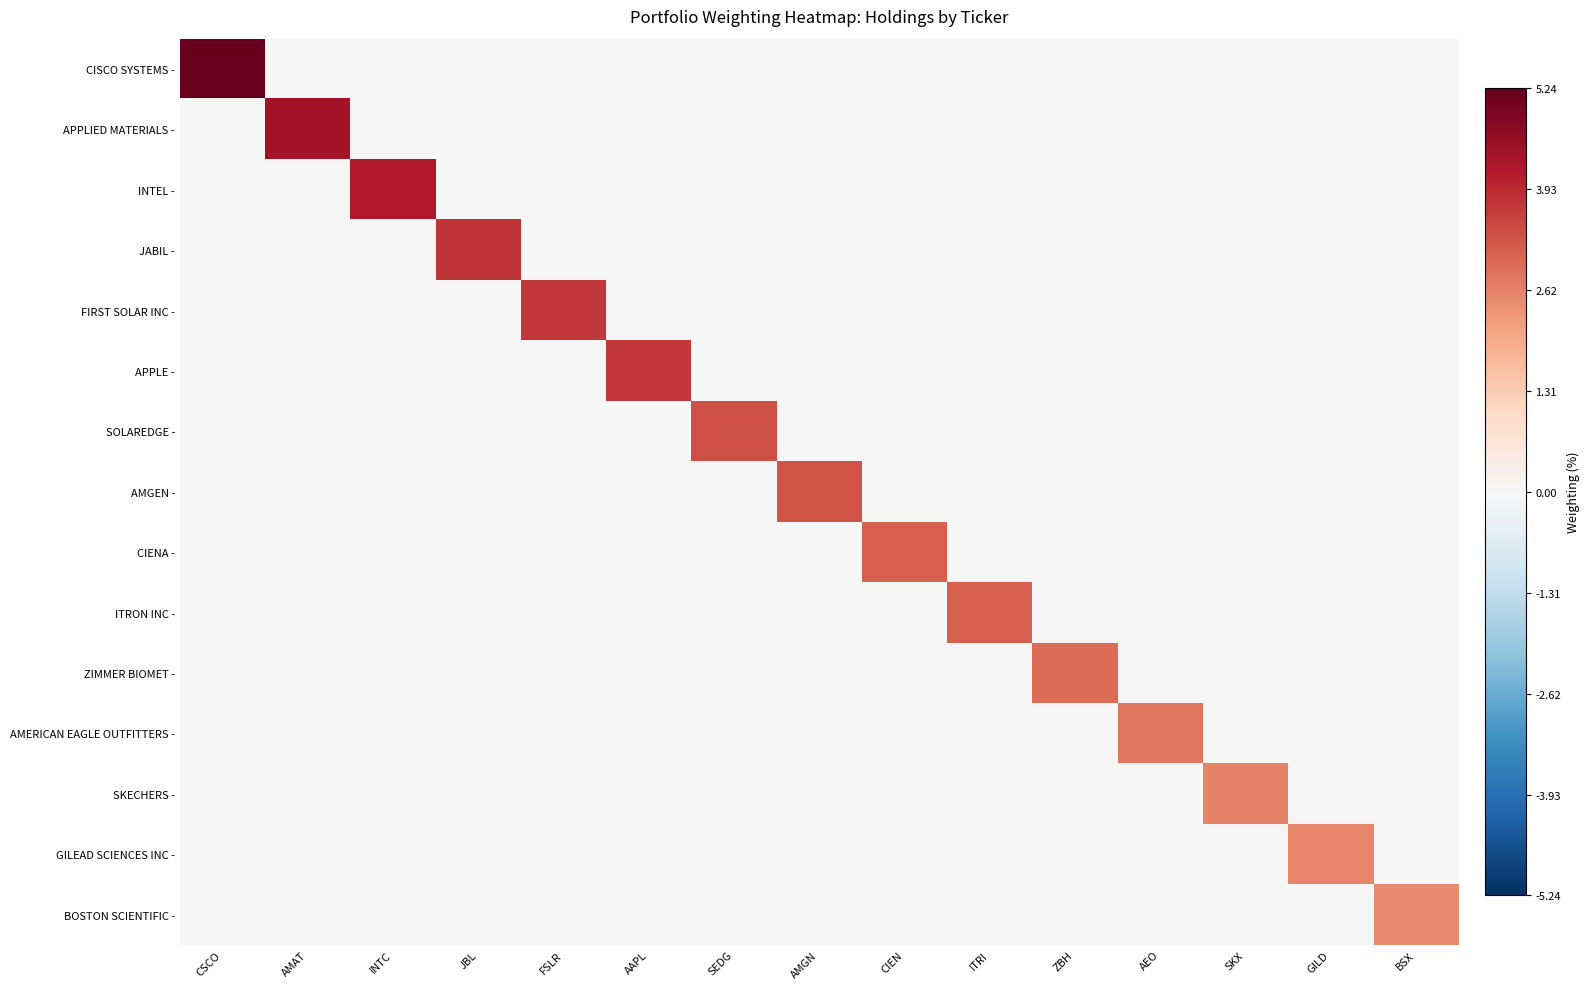

Reading left to right, what are all the values shown in this chart?

CISCO SYSTEMS -: CSCO=5.2	AMAT=0.0	INTC=0.0	JBL=0.0	FSLR=0.0	AAPL=0.0	SEDG=0.0	AMGN=0.0	CIEN=0.0	ITRI=0.0	ZBH=0.0	AEO=0.0	SKX=0.0	GILD=0.0	BSX=0.0
APPLIED MATERIALS -: CSCO=0.0	AMAT=4.4	INTC=0.0	JBL=0.0	FSLR=0.0	AAPL=0.0	SEDG=0.0	AMGN=0.0	CIEN=0.0	ITRI=0.0	ZBH=0.0	AEO=0.0	SKX=0.0	GILD=0.0	BSX=0.0
INTEL -: CSCO=0.0	AMAT=0.0	INTC=4.2	JBL=0.0	FSLR=0.0	AAPL=0.0	SEDG=0.0	AMGN=0.0	CIEN=0.0	ITRI=0.0	ZBH=0.0	AEO=0.0	SKX=0.0	GILD=0.0	BSX=0.0
JABIL -: CSCO=0.0	AMAT=0.0	INTC=0.0	JBL=3.8	FSLR=0.0	AAPL=0.0	SEDG=0.0	AMGN=0.0	CIEN=0.0	ITRI=0.0	ZBH=0.0	AEO=0.0	SKX=0.0	GILD=0.0	BSX=0.0
FIRST SOLAR INC -: CSCO=0.0	AMAT=0.0	INTC=0.0	JBL=0.0	FSLR=3.7	AAPL=0.0	SEDG=0.0	AMGN=0.0	CIEN=0.0	ITRI=0.0	ZBH=0.0	AEO=0.0	SKX=0.0	GILD=0.0	BSX=0.0
APPLE -: CSCO=0.0	AMAT=0.0	INTC=0.0	JBL=0.0	FSLR=0.0	AAPL=3.7	SEDG=0.0	AMGN=0.0	CIEN=0.0	ITRI=0.0	ZBH=0.0	AEO=0.0	SKX=0.0	GILD=0.0	BSX=0.0
SOLAREDGE -: CSCO=0.0	AMAT=0.0	INTC=0.0	JBL=0.0	FSLR=0.0	AAPL=0.0	SEDG=3.4	AMGN=0.0	CIEN=0.0	ITRI=0.0	ZBH=0.0	AEO=0.0	SKX=0.0	GILD=0.0	BSX=0.0
AMGEN -: CSCO=0.0	AMAT=0.0	INTC=0.0	JBL=0.0	FSLR=0.0	AAPL=0.0	SEDG=0.0	AMGN=3.3	CIEN=0.0	ITRI=0.0	ZBH=0.0	AEO=0.0	SKX=0.0	GILD=0.0	BSX=0.0
CIENA -: CSCO=0.0	AMAT=0.0	INTC=0.0	JBL=0.0	FSLR=0.0	AAPL=0.0	SEDG=0.0	AMGN=0.0	CIEN=3.1	ITRI=0.0	ZBH=0.0	AEO=0.0	SKX=0.0	GILD=0.0	BSX=0.0
ITRON INC -: CSCO=0.0	AMAT=0.0	INTC=0.0	JBL=0.0	FSLR=0.0	AAPL=0.0	SEDG=0.0	AMGN=0.0	CIEN=0.0	ITRI=3.1	ZBH=0.0	AEO=0.0	SKX=0.0	GILD=0.0	BSX=0.0
ZIMMER BIOMET -: CSCO=0.0	AMAT=0.0	INTC=0.0	JBL=0.0	FSLR=0.0	AAPL=0.0	SEDG=0.0	AMGN=0.0	CIEN=0.0	ITRI=0.0	ZBH=2.9	AEO=0.0	SKX=0.0	GILD=0.0	BSX=0.0
AMERICAN EAGLE OUTFITTERS -: CSCO=0.0	AMAT=0.0	INTC=0.0	JBL=0.0	FSLR=0.0	AAPL=0.0	SEDG=0.0	AMGN=0.0	CIEN=0.0	ITRI=0.0	ZBH=0.0	AEO=2.8	SKX=0.0	GILD=0.0	BSX=0.0
SKECHERS -: CSCO=0.0	AMAT=0.0	INTC=0.0	JBL=0.0	FSLR=0.0	AAPL=0.0	SEDG=0.0	AMGN=0.0	CIEN=0.0	ITRI=0.0	ZBH=0.0	AEO=0.0	SKX=2.6	GILD=0.0	BSX=0.0
GILEAD SCIENCES INC -: CSCO=0.0	AMAT=0.0	INTC=0.0	JBL=0.0	FSLR=0.0	AAPL=0.0	SEDG=0.0	AMGN=0.0	CIEN=0.0	ITRI=0.0	ZBH=0.0	AEO=0.0	SKX=0.0	GILD=2.5	BSX=0.0
BOSTON SCIENTIFIC -: CSCO=0.0	AMAT=0.0	INTC=0.0	JBL=0.0	FSLR=0.0	AAPL=0.0	SEDG=0.0	AMGN=0.0	CIEN=0.0	ITRI=0.0	ZBH=0.0	AEO=0.0	SKX=0.0	GILD=0.0	BSX=2.5